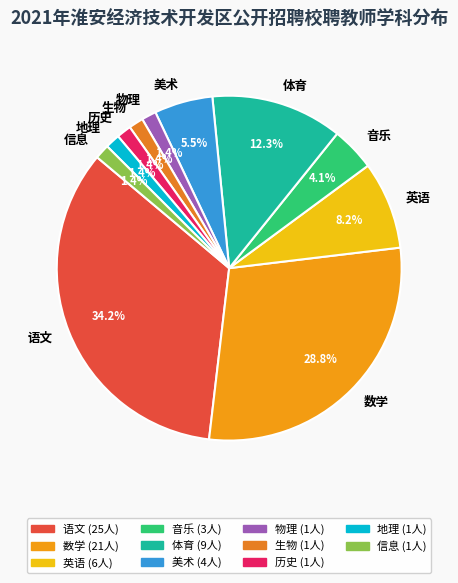

How many slices are in this pie chart?

11